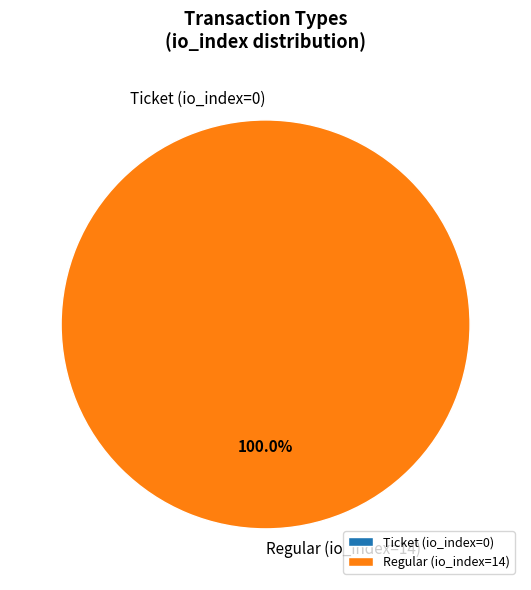

To the nearest percent, what is the difference between the largest and smallest slice percentages?

100%